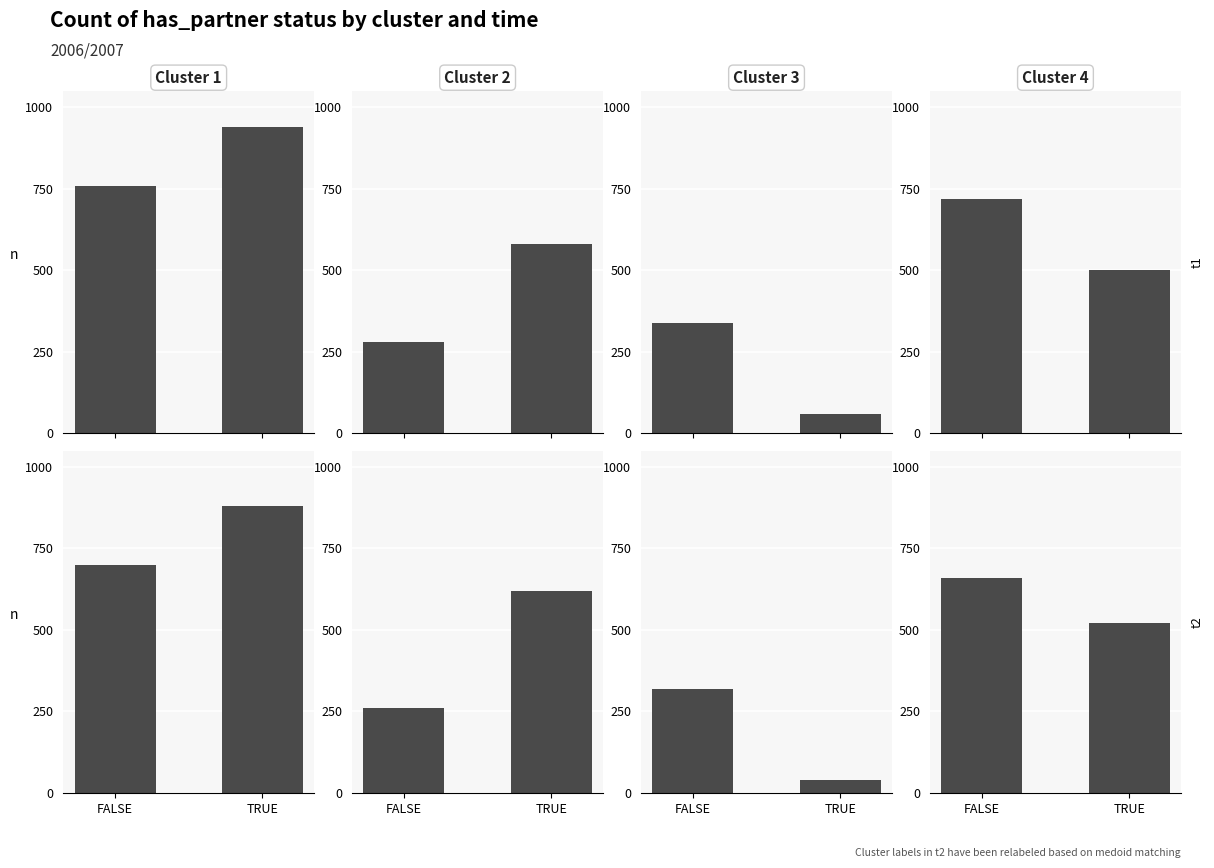

Which series has the largest total across all categories?

Cluster 1